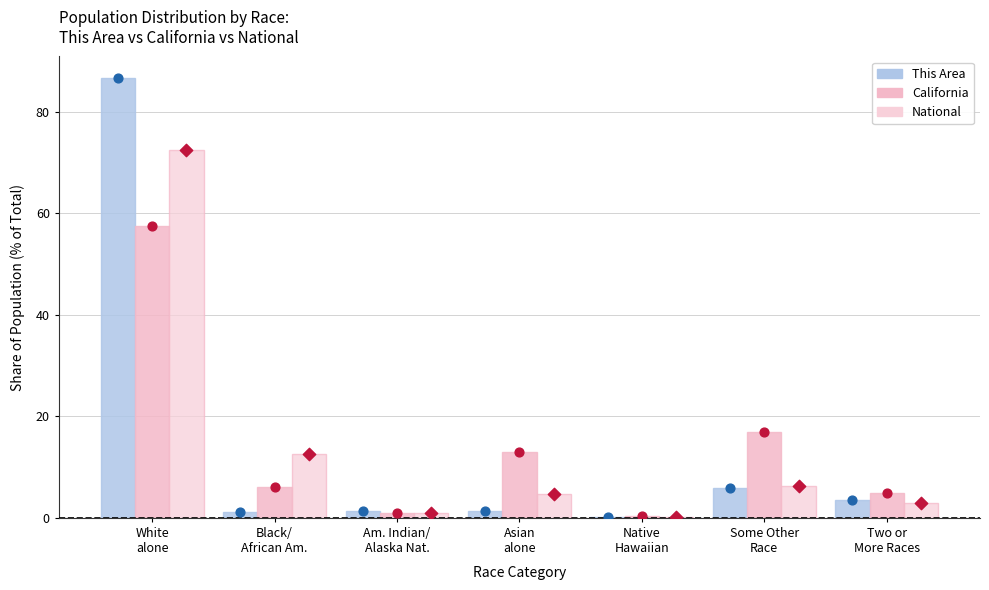

Which series has the largest total across all categories?

California